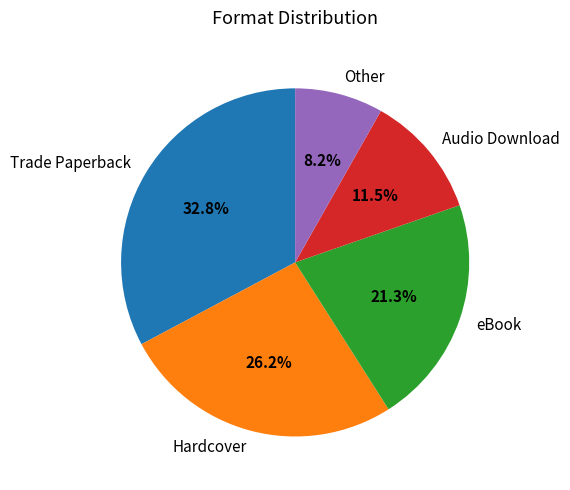

Between Audio Download and Hardcover, which is larger?

Hardcover